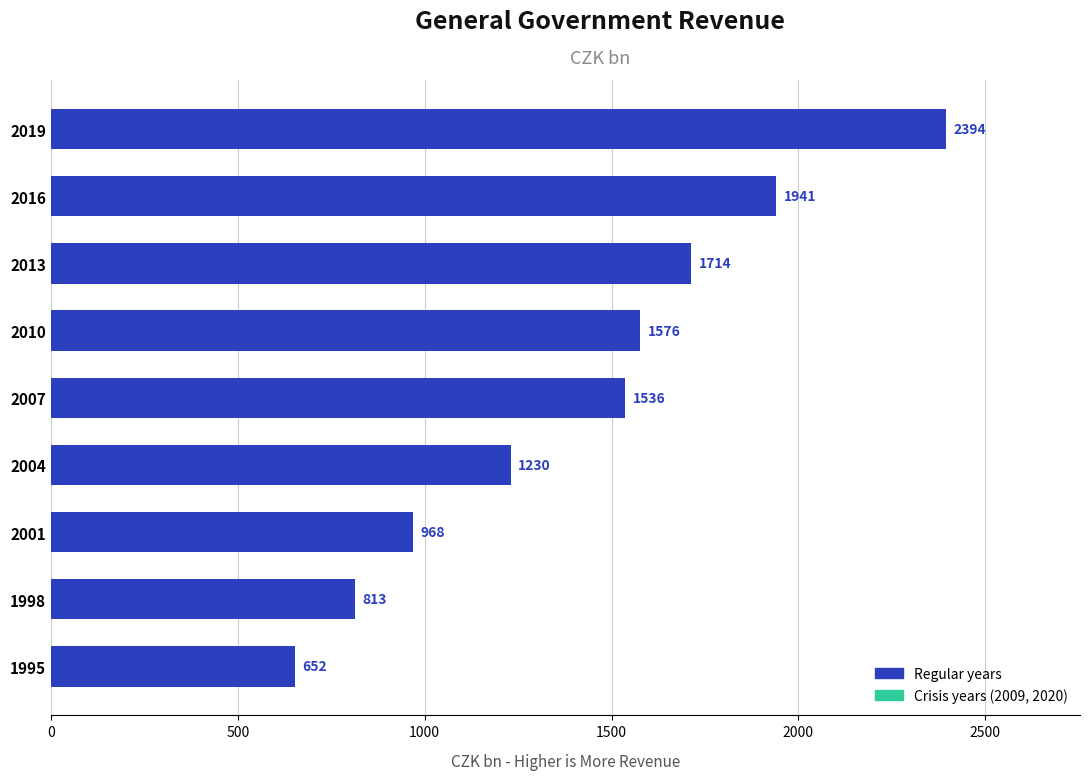

Rank the categories by value from highest to lowest.

2019, 2016, 2013, 2010, 2007, 2004, 2001, 1998, 1995